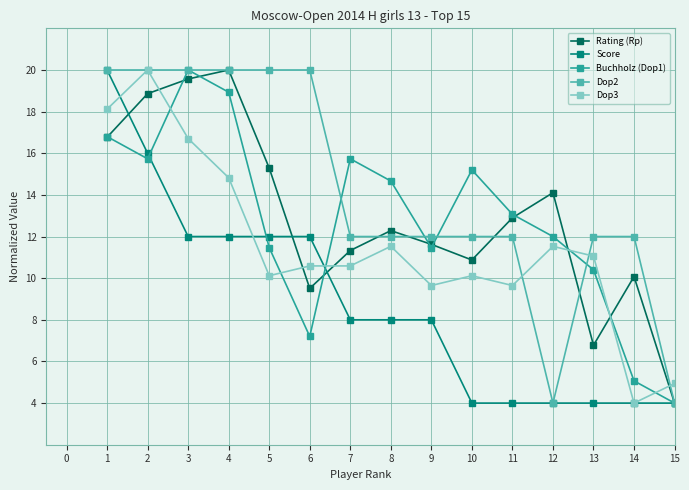

What is the greatest value displayed?

20.0